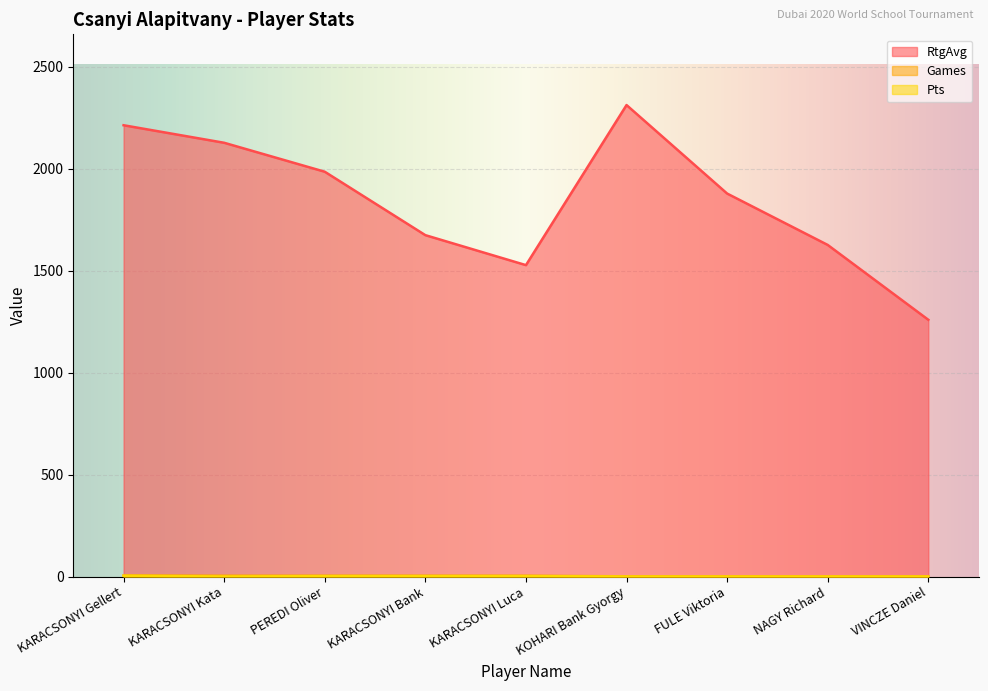

True or false: Games and RtgAvg intersect in this chart.

False